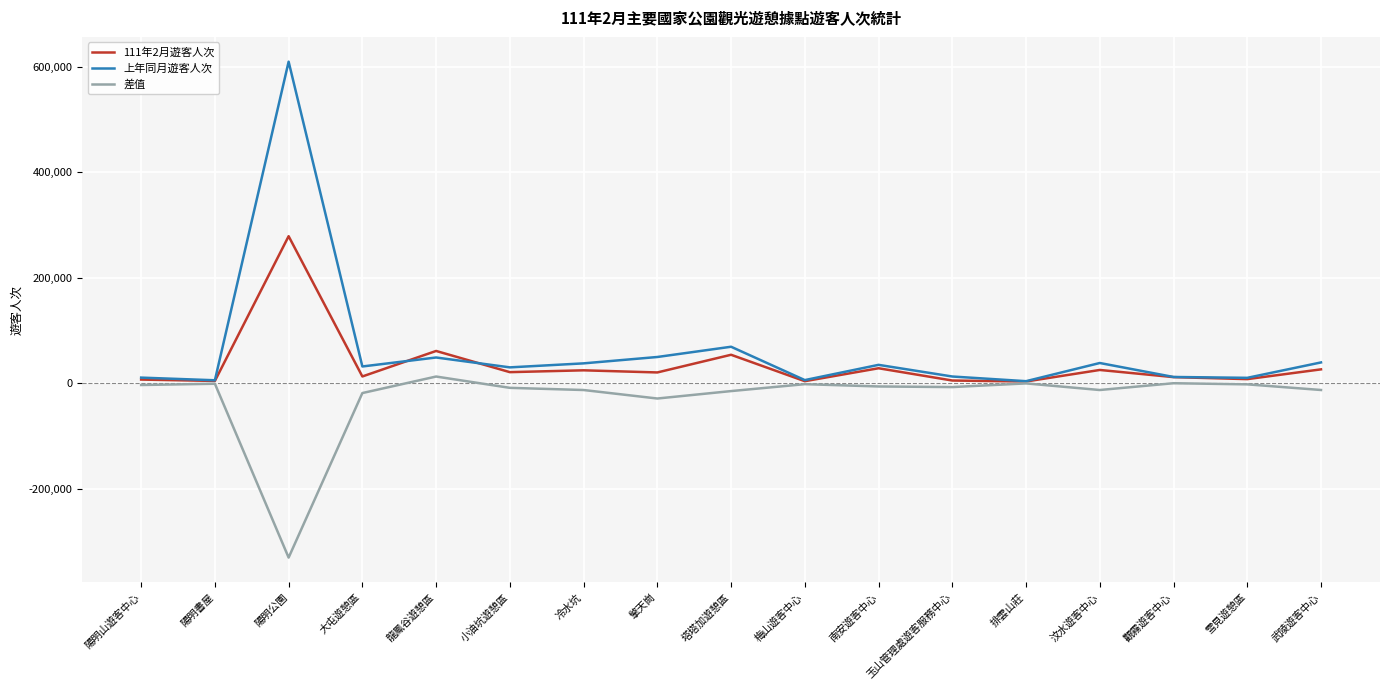

The value of 上年同月遊客人次 at 小油坑遊憩區 is 29753. True or false?

True